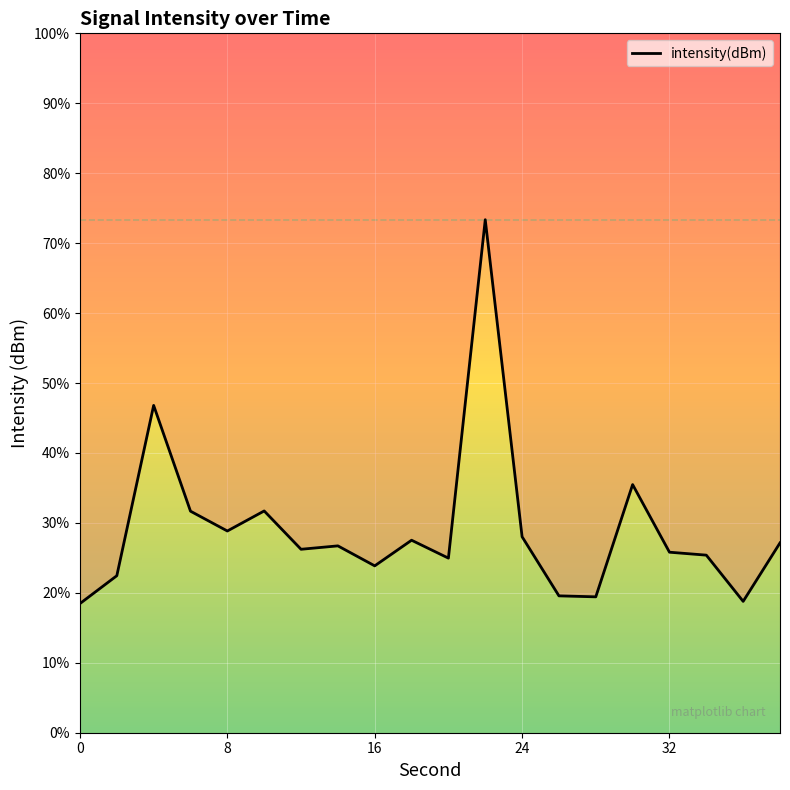

Is this an area chart (filled region under the line)?

No